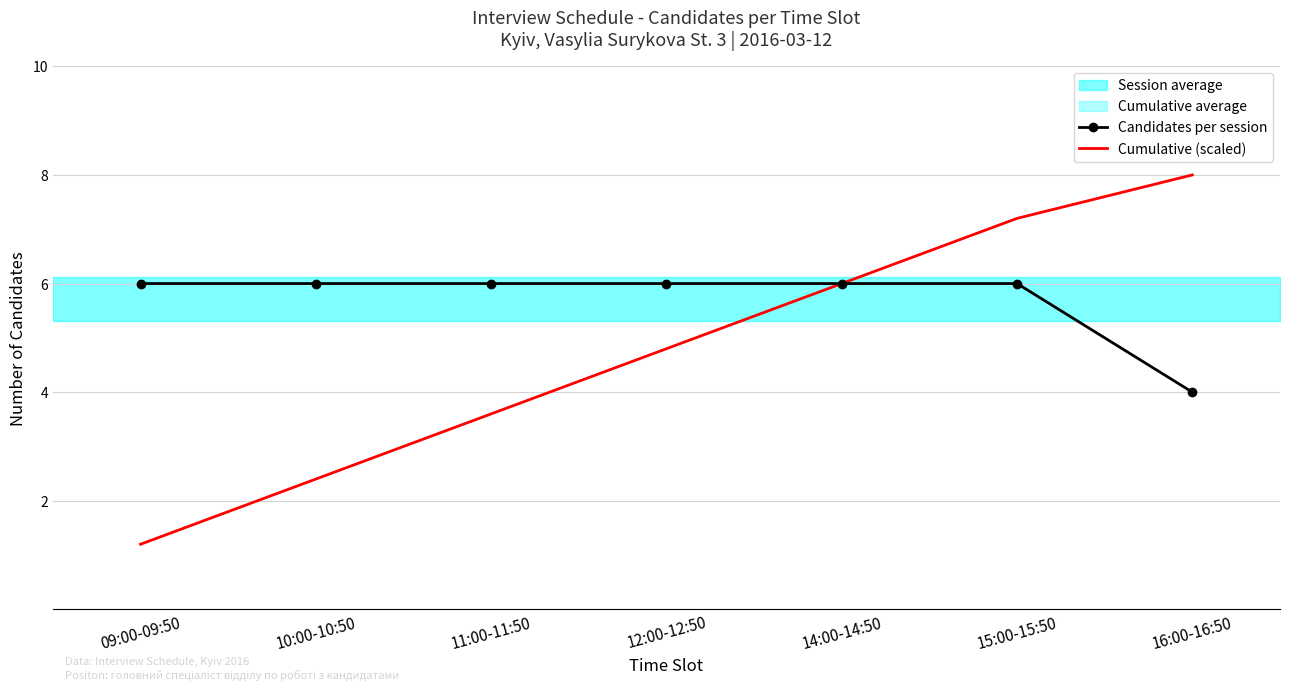

Between 14:00-14:50 and 15:00-15:50, which is larger?

14:00-14:50